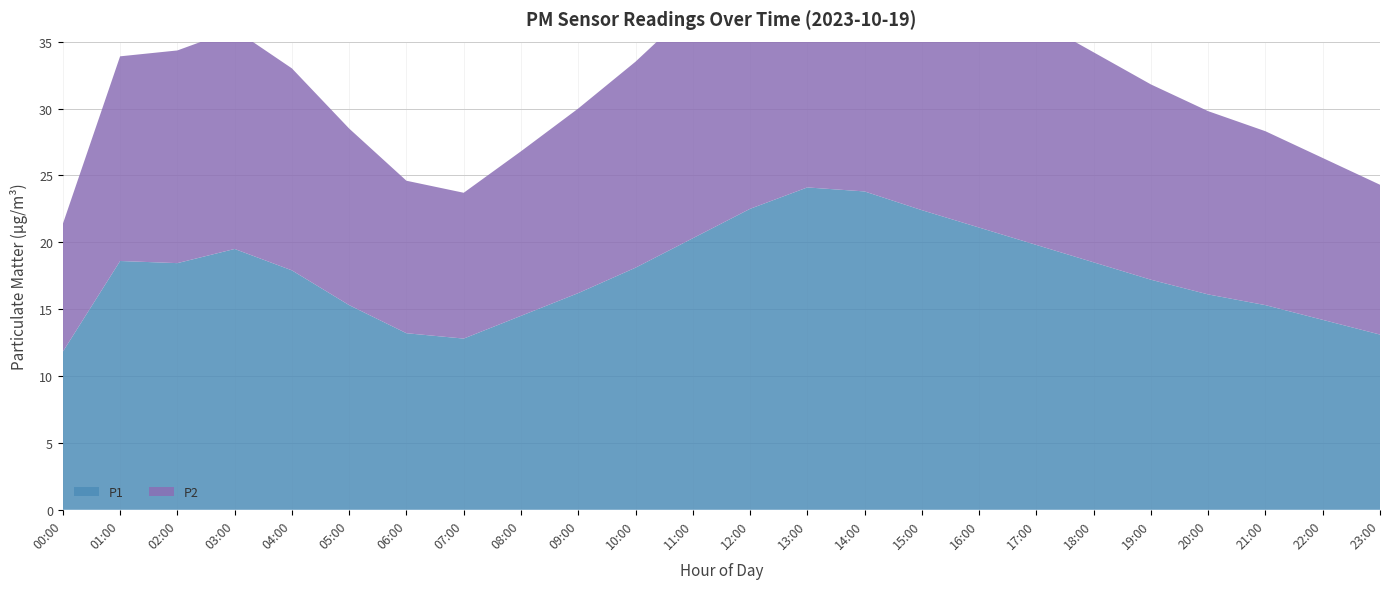

Reading left to right, what are all the values shown in this chart?

P1: 00:00=11.8	01:00=18.6	02:00=18.4	03:00=19.5	04:00=17.9	05:00=15.3	06:00=13.2	07:00=12.8	08:00=14.5	09:00=16.2	10:00=18.1	11:00=20.3	12:00=22.5	13:00=24.1	14:00=23.8	15:00=22.4	16:00=21.1	17:00=19.8	18:00=18.5	19:00=17.2	20:00=16.1	21:00=15.3	22:00=14.2	23:00=13.1
P2: 00:00=9.6	01:00=15.3	02:00=15.9	03:00=16.4	04:00=15.1	05:00=13.2	06:00=11.4	07:00=10.9	08:00=12.3	09:00=13.8	10:00=15.4	11:00=17.2	12:00=19.1	13:00=20.5	14:00=20.2	15:00=19.1	16:00=17.9	17:00=16.8	18:00=15.7	19:00=14.6	20:00=13.7	21:00=13.0	22:00=12.1	23:00=11.2